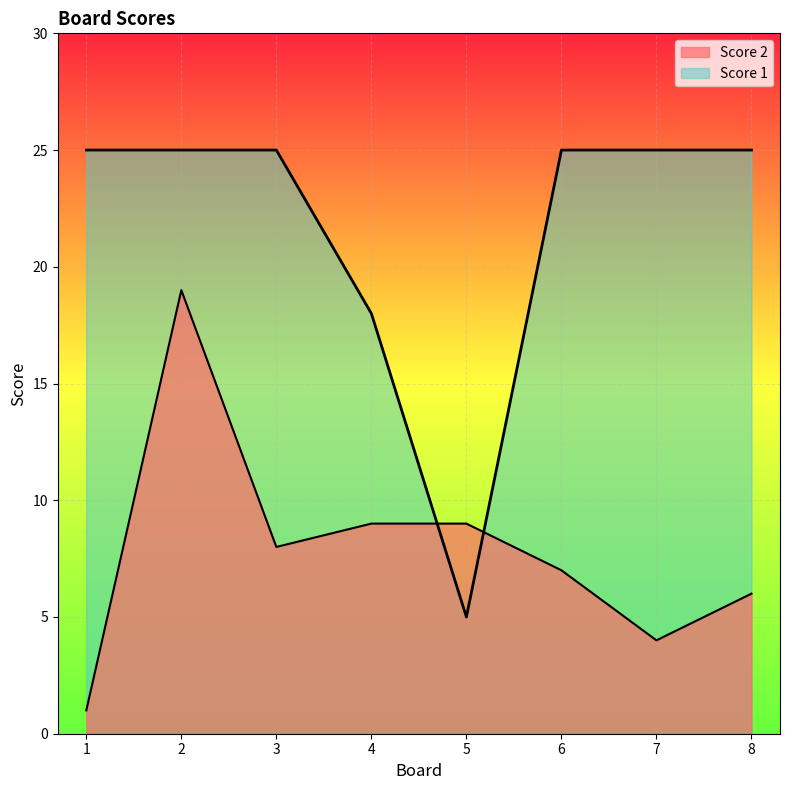

What is the sum of the Score 1 values at 3 and 7?

50